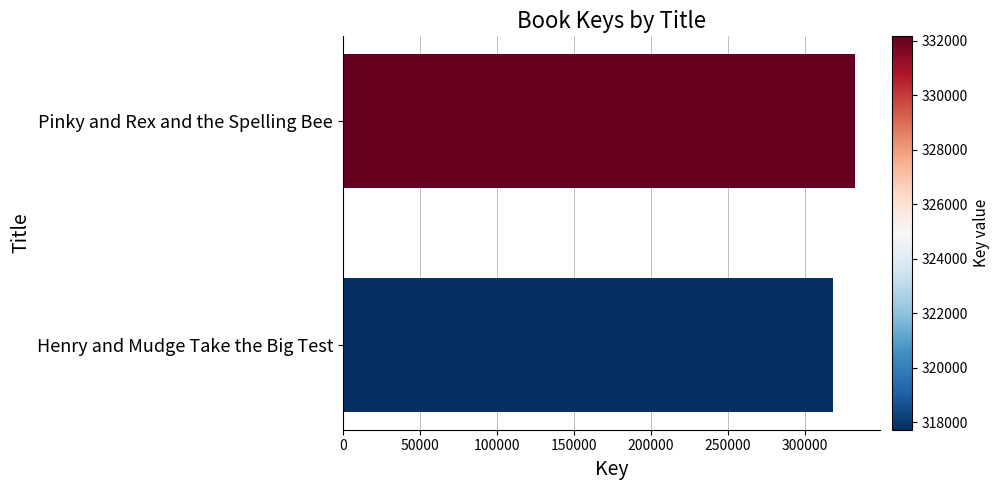

The chart shows a value of 208070 at Pinky and Rex and the Spelling Bee. True or false?

False